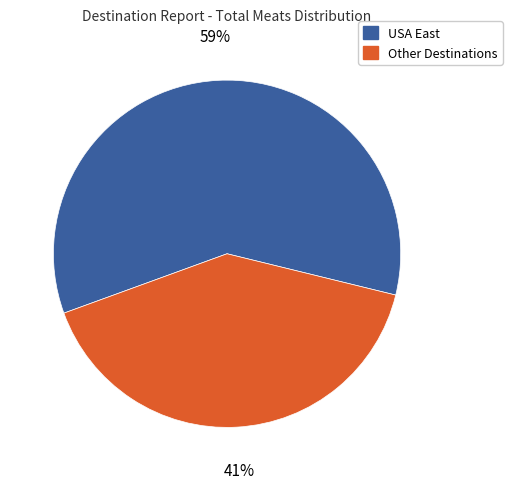

Which slice is the largest?

USA East